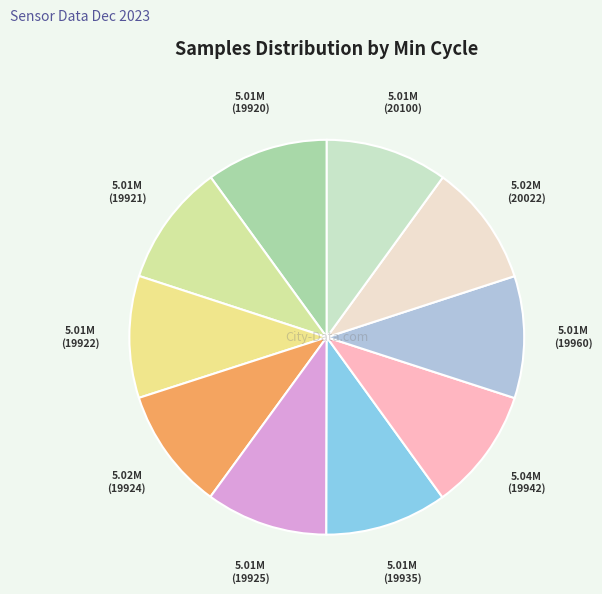

How many segments does this pie chart have?

10